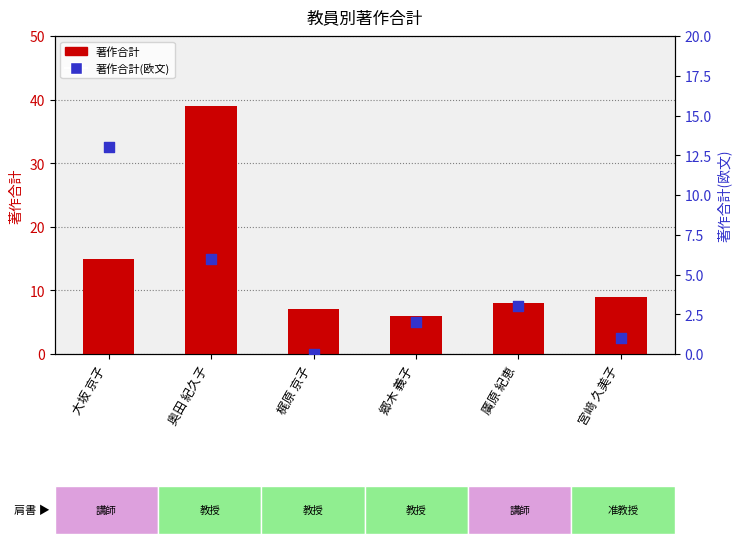

Which series reaches the maximum Y coordinate?

著作合計